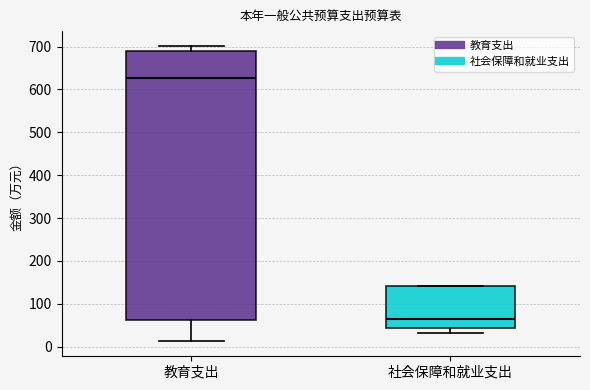

Which box is the tallest, from its lower edge to its upper edge?

教育支出